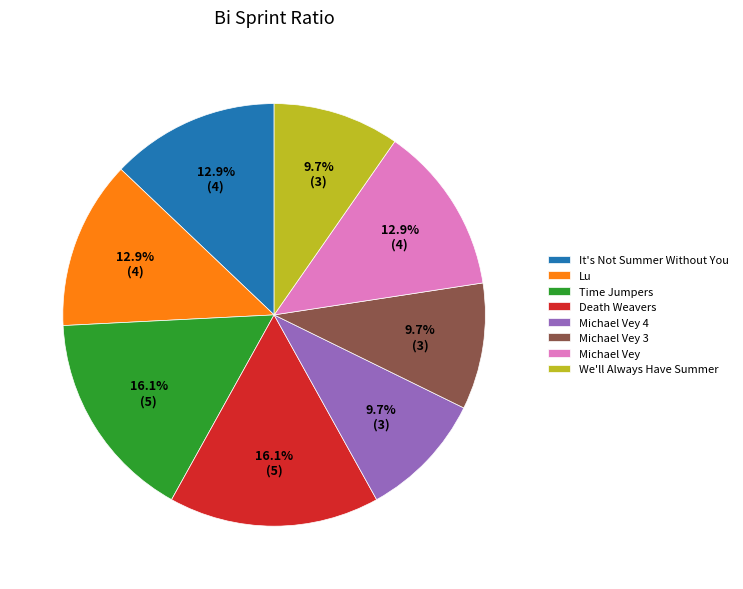

How many segments does this pie chart have?

8